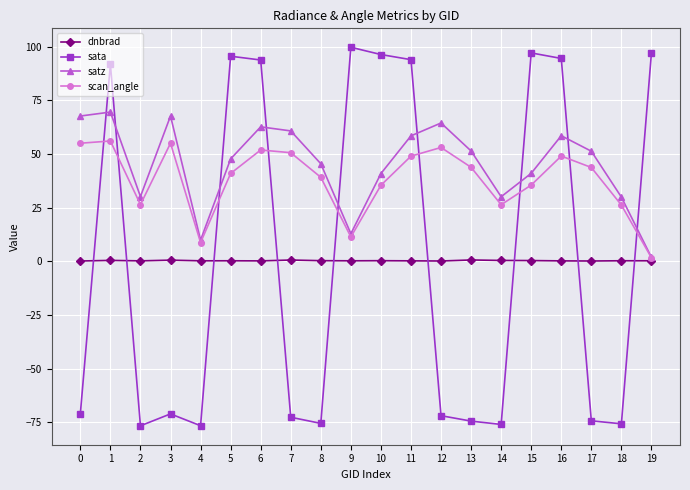

True or false: dnbrad and sata cross at least once.

True